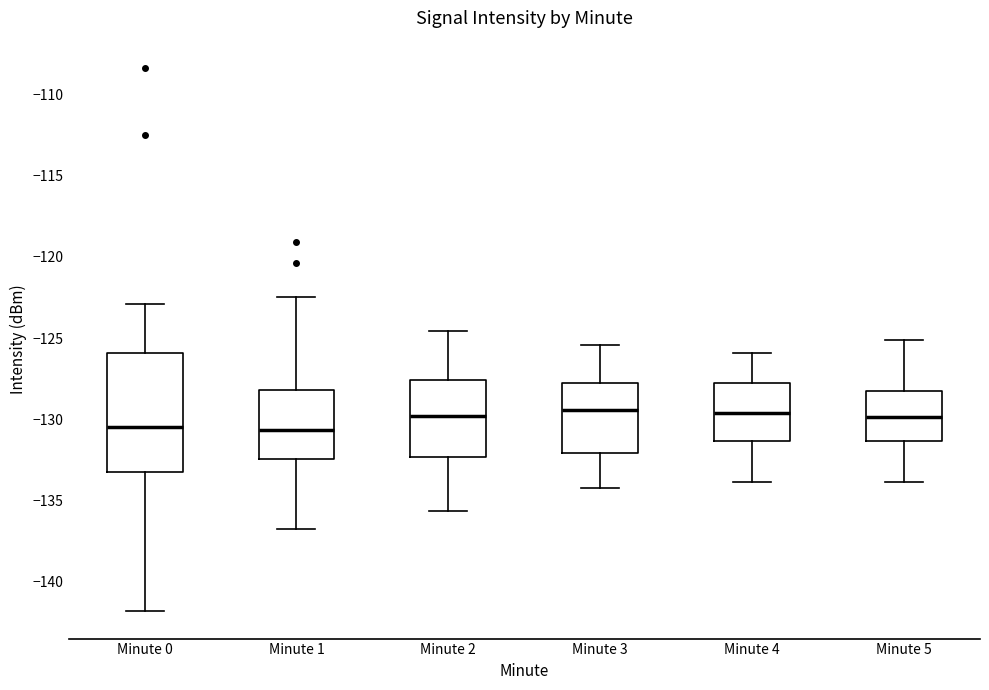

Where is the lower edge of the box for Minute 5 on the y-axis? The values are not printed on the chart, so give them approximately, as read against the axis.

-131.5